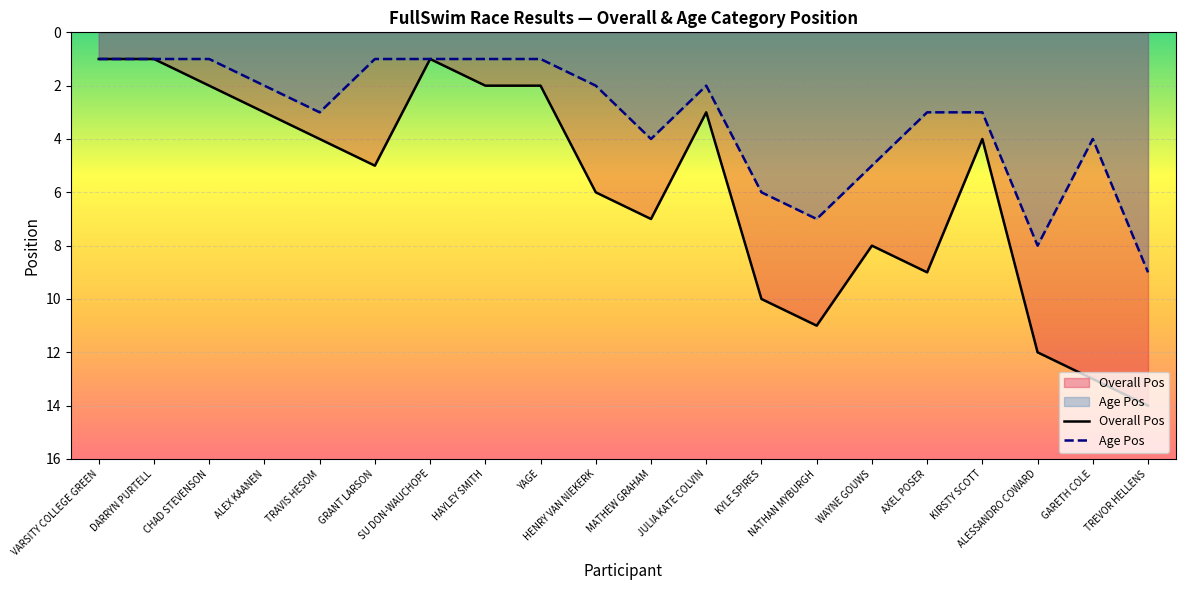

How many values in the Age Pos series exceed 3?

7